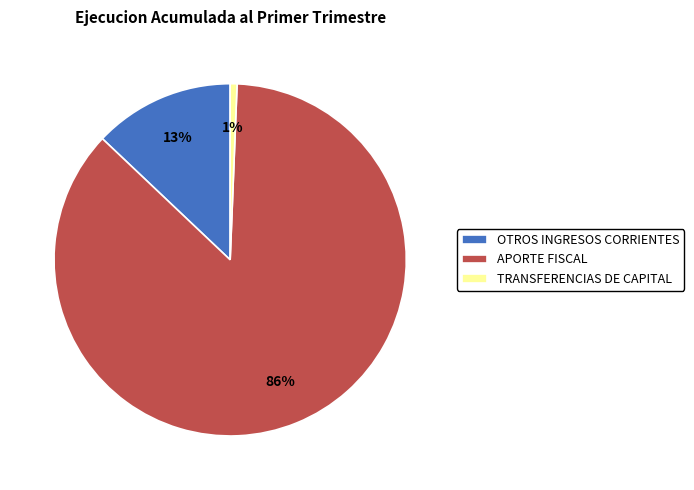

What is the smallest slice in the pie chart?

TRANSFERENCIAS DE CAPITAL